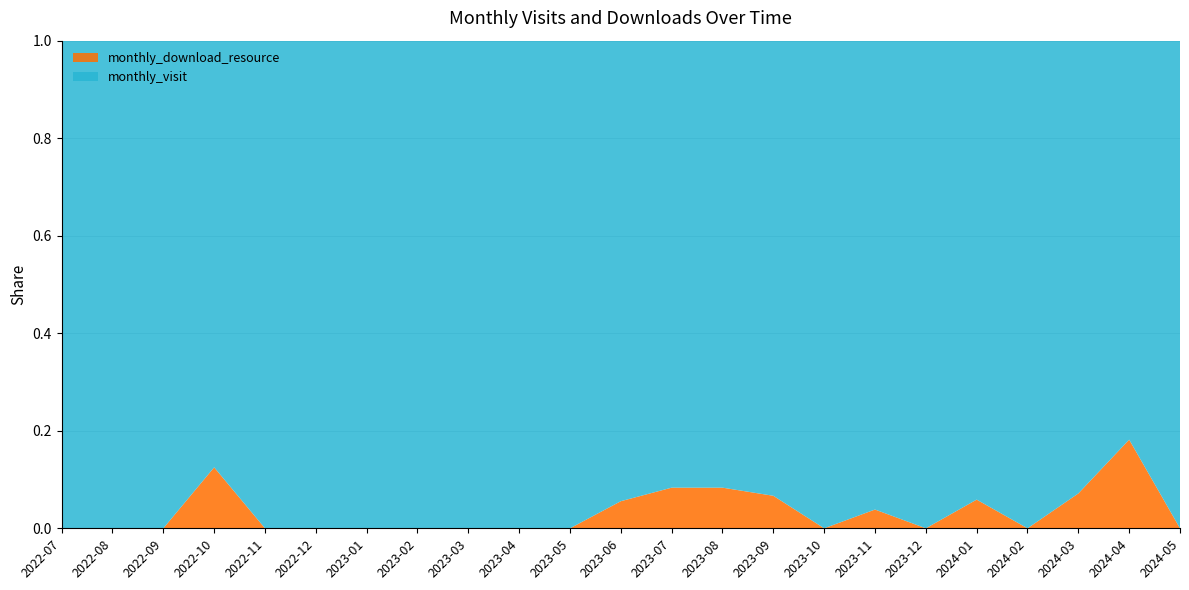

Reading left to right, list all the values displayed in this chart.

monthly_visit: 2022-07=3	2022-08=2	2022-09=4	2022-10=7	2022-11=3	2022-12=3	2023-01=3	2023-02=4	2023-03=1	2023-04=3	2023-05=6	2023-06=17	2023-07=11	2023-08=11	2023-09=14	2023-10=17	2023-11=25	2023-12=11	2024-01=16	2024-02=11	2024-03=13	2024-04=9	2024-05=1
monthly_download_resource: 2022-07=0	2022-08=0	2022-09=0	2022-10=1	2022-11=0	2022-12=0	2023-01=0	2023-02=0	2023-03=0	2023-04=0	2023-05=0	2023-06=1	2023-07=1	2023-08=1	2023-09=1	2023-10=0	2023-11=1	2023-12=0	2024-01=1	2024-02=0	2024-03=1	2024-04=2	2024-05=0